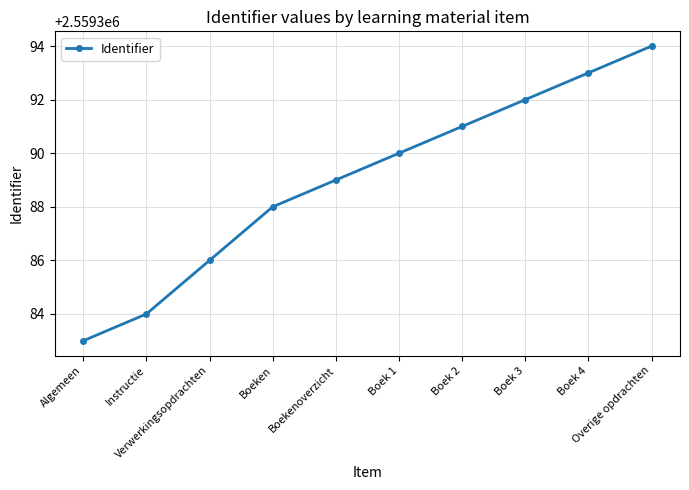

What is the difference between the second highest and second lowest values?

9